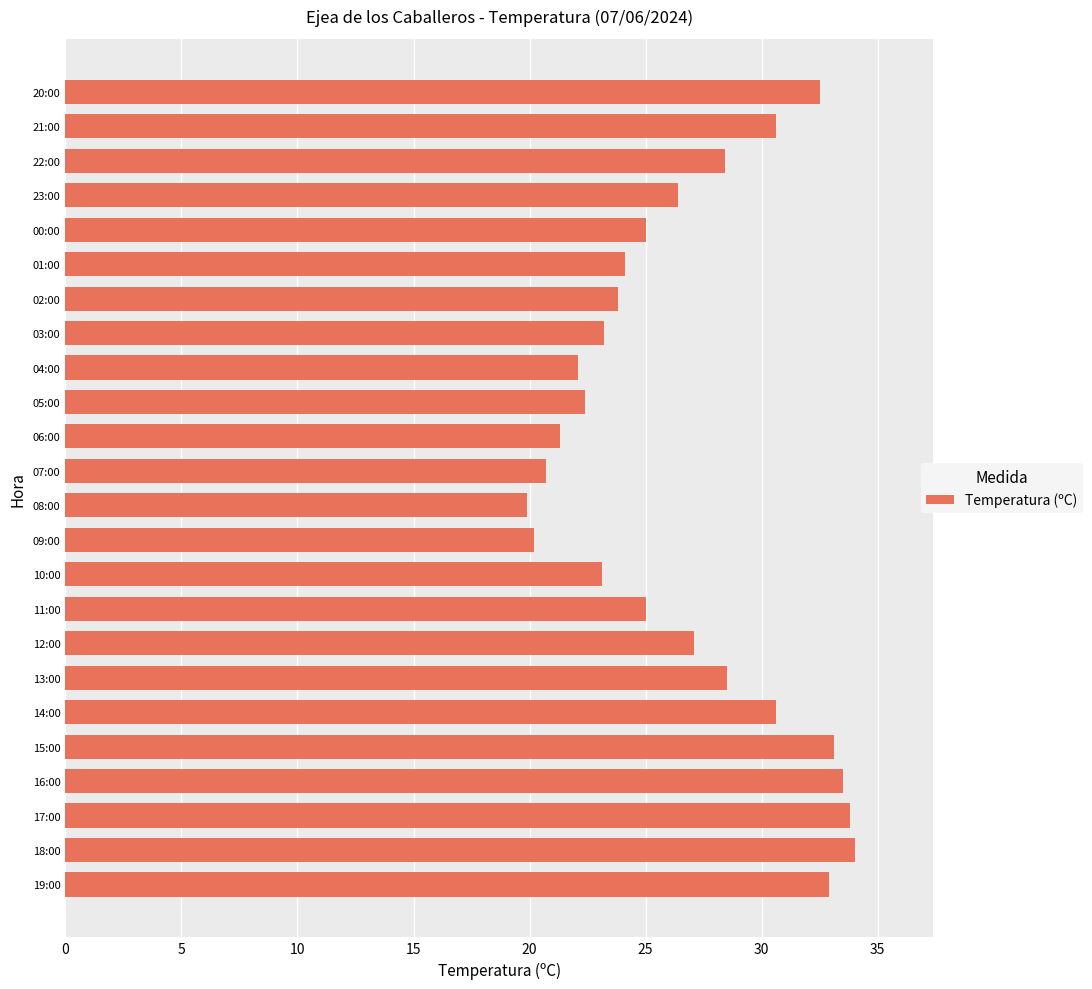

What is the difference between the second highest and second lowest values?

13.6